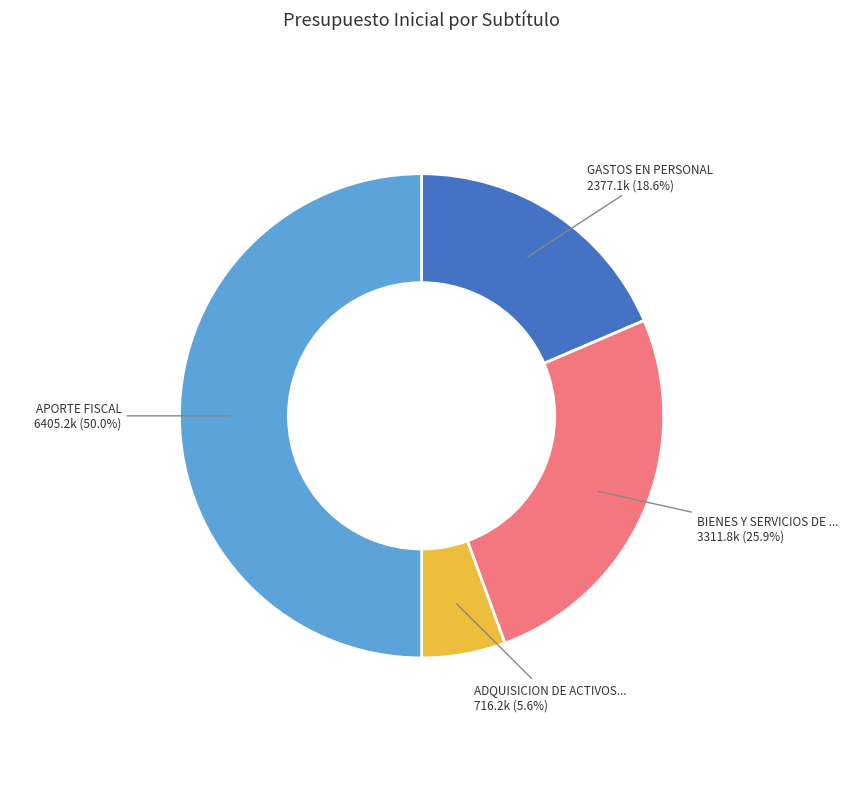

To the nearest percent, what is the difference between the largest and smallest slice percentages?

44%